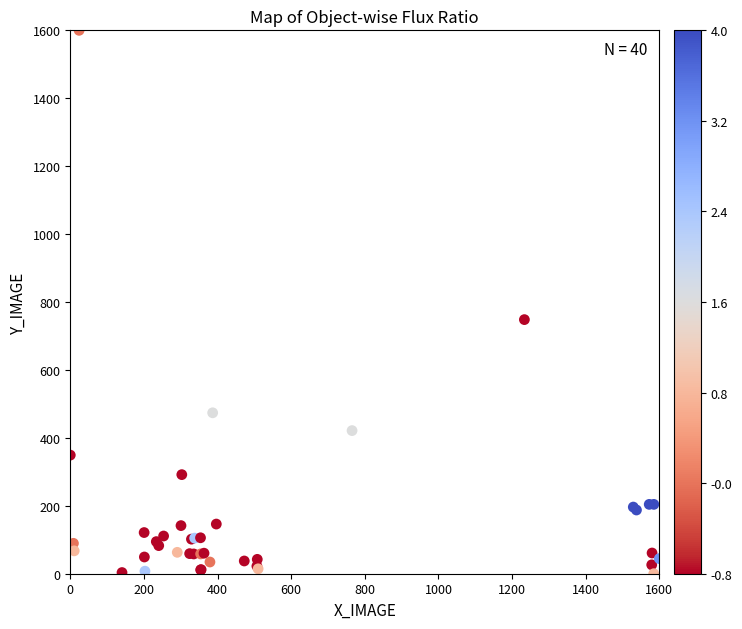

What Y value in the scatter plot is closest to 800?

748.2